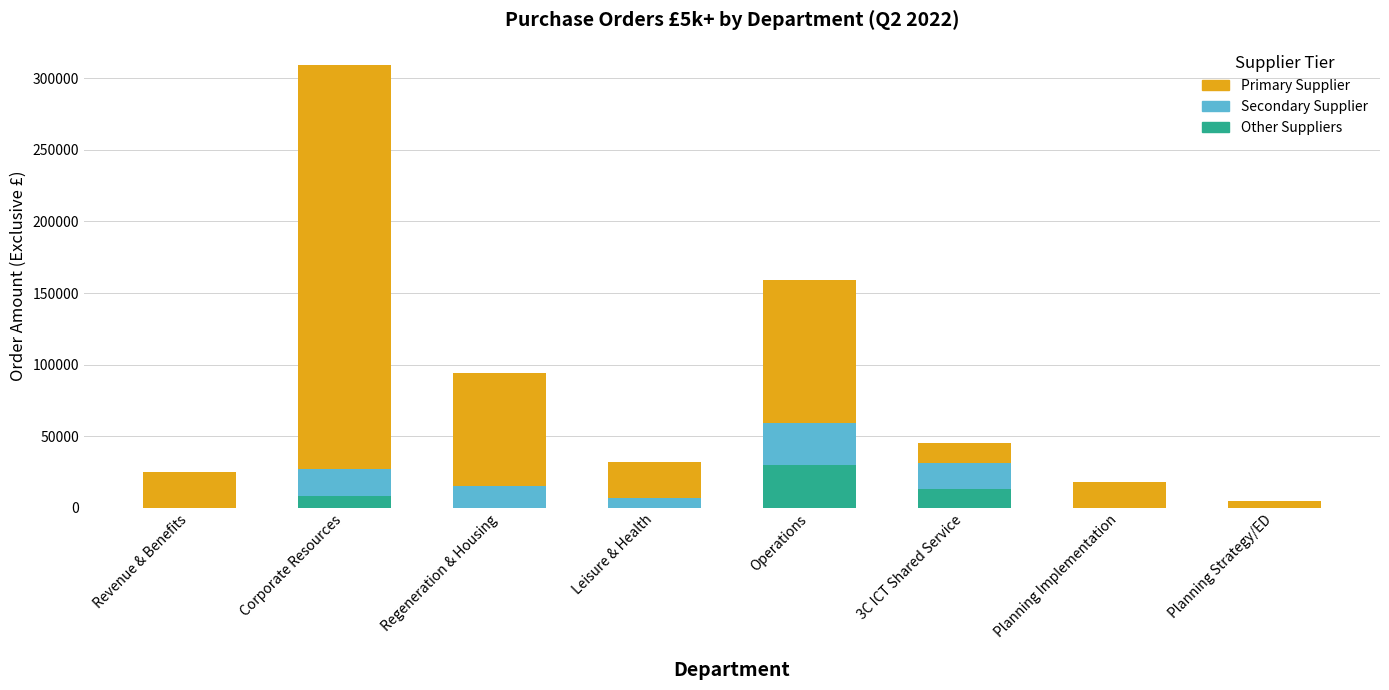

Count the number of data series in this chart.

3